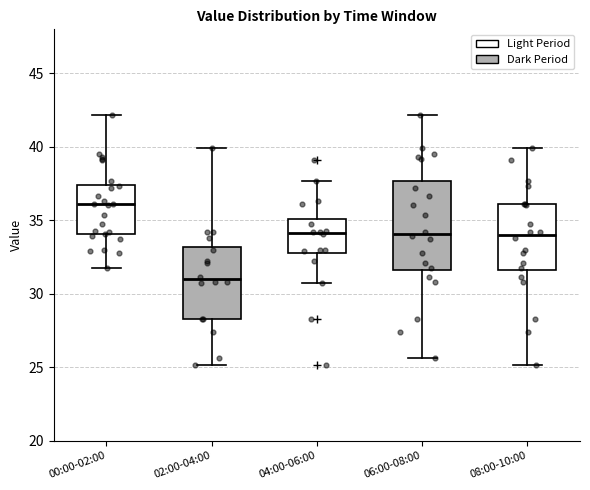

Where does the upper whisker of the box for 06:00-08:00 end on the y-axis? The values are not printed on the chart, so give them approximately, as read against the axis.

42.0